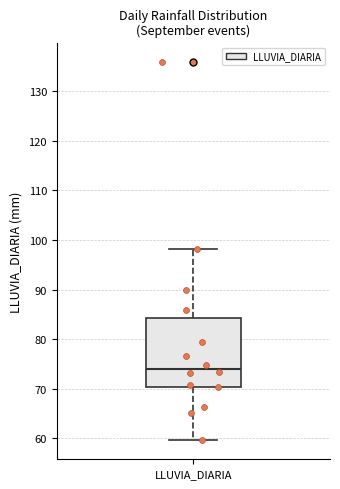

Read this box plot against the y-axis: the position of the median line, the range covered by the box, and the ends of both whiskers. The values are not printed on the chart, so give them approximately, as read against the axis.

median 74, box 70 to 84, whiskers 60 to 98